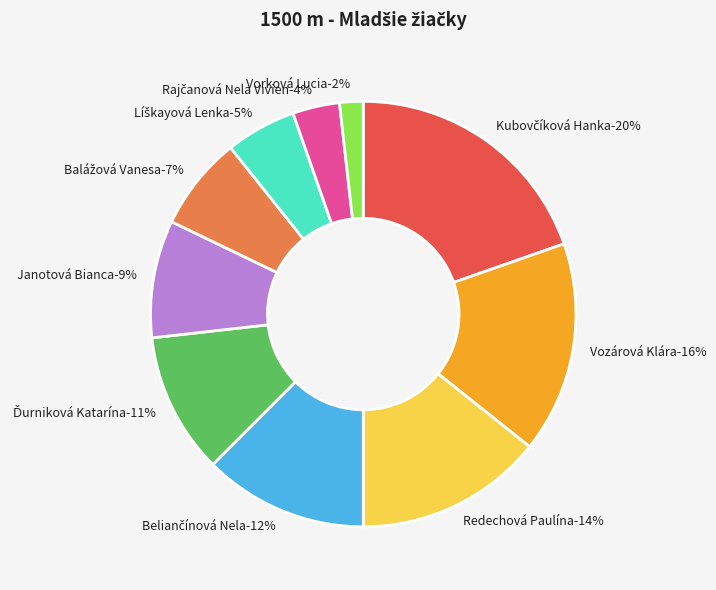

What is the largest slice in the pie chart?

Kubovčíková Hanka